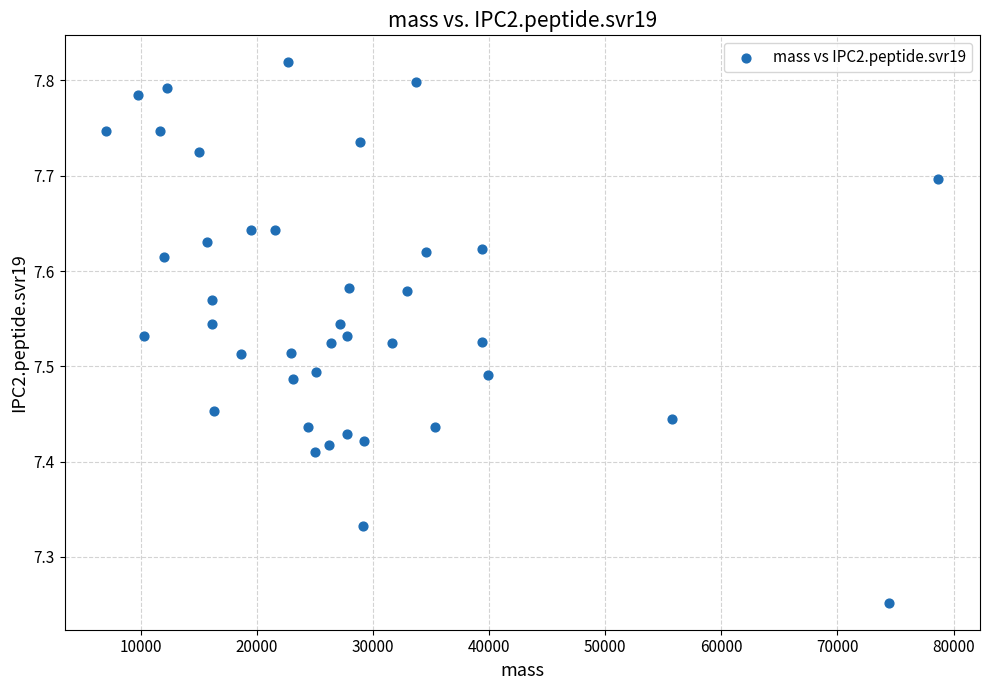

What is the range of X values (max minus min)?

71648.2